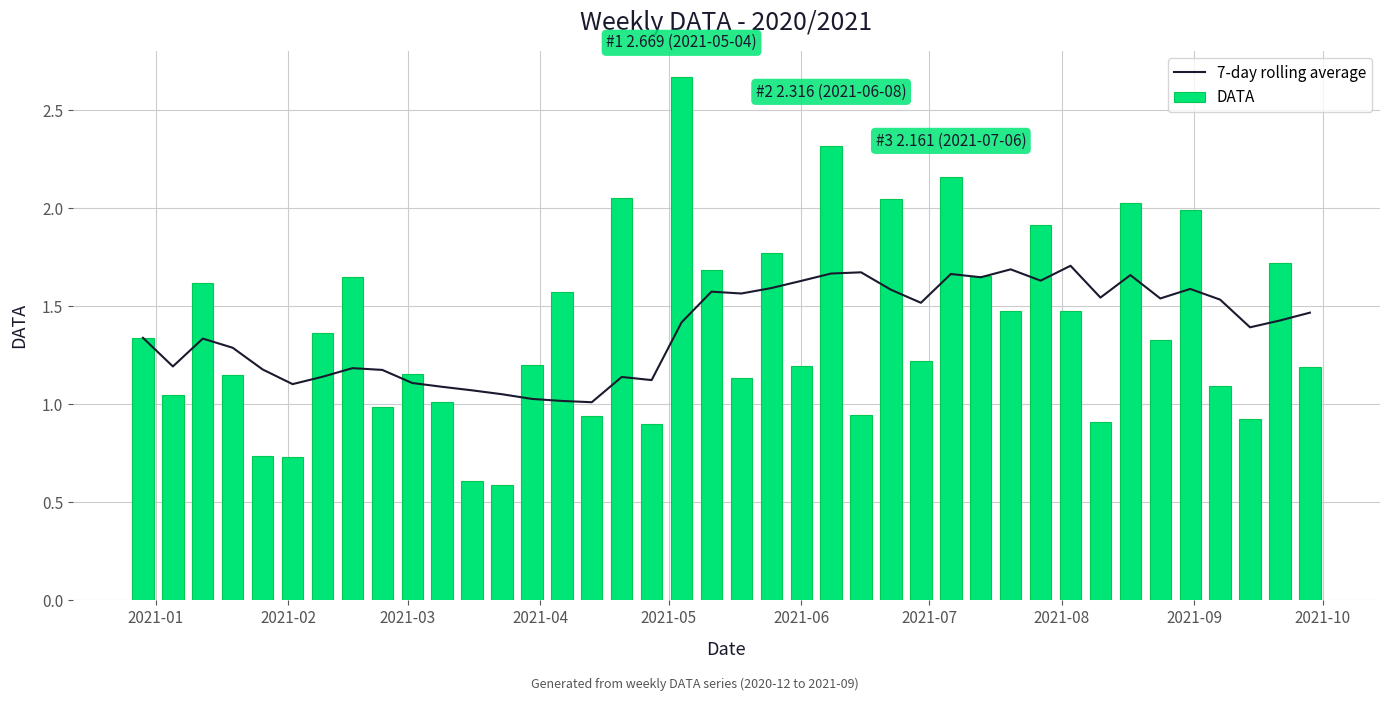

What is the minimum value for DATA?

0.6